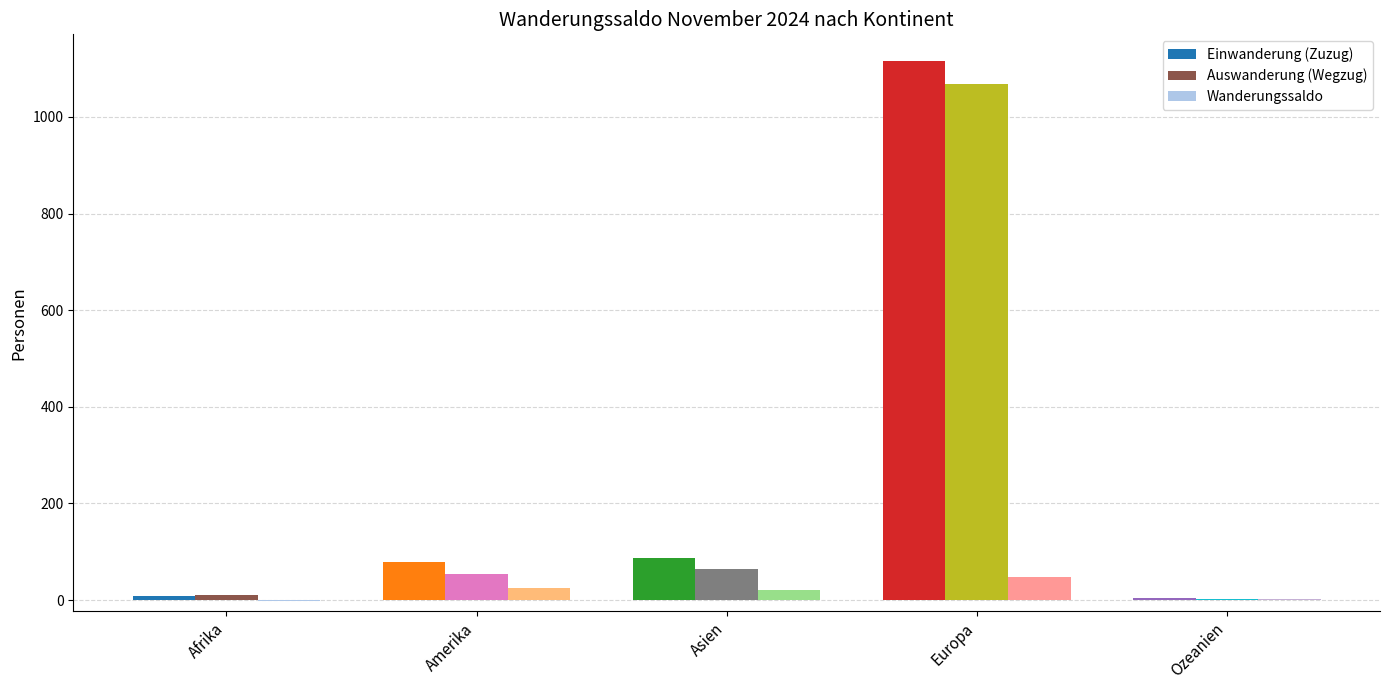

How many data points does each series have?

5